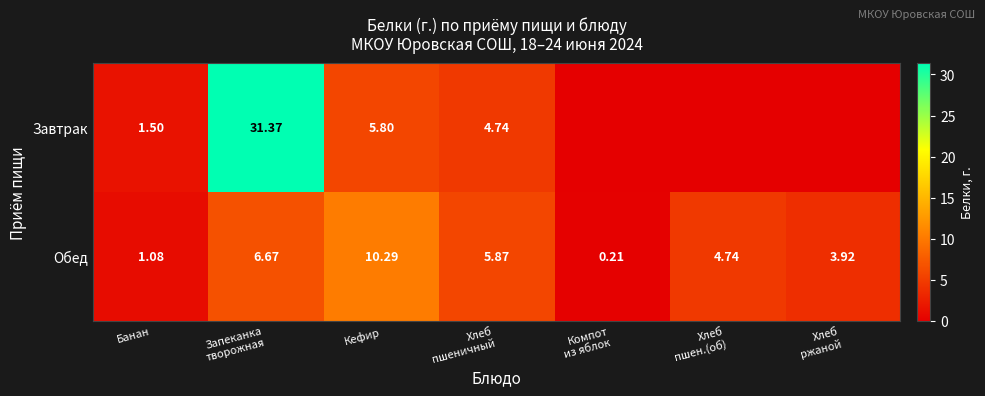

Rank the series at Кефир from lowest to highest value.

Завтрак, Обед